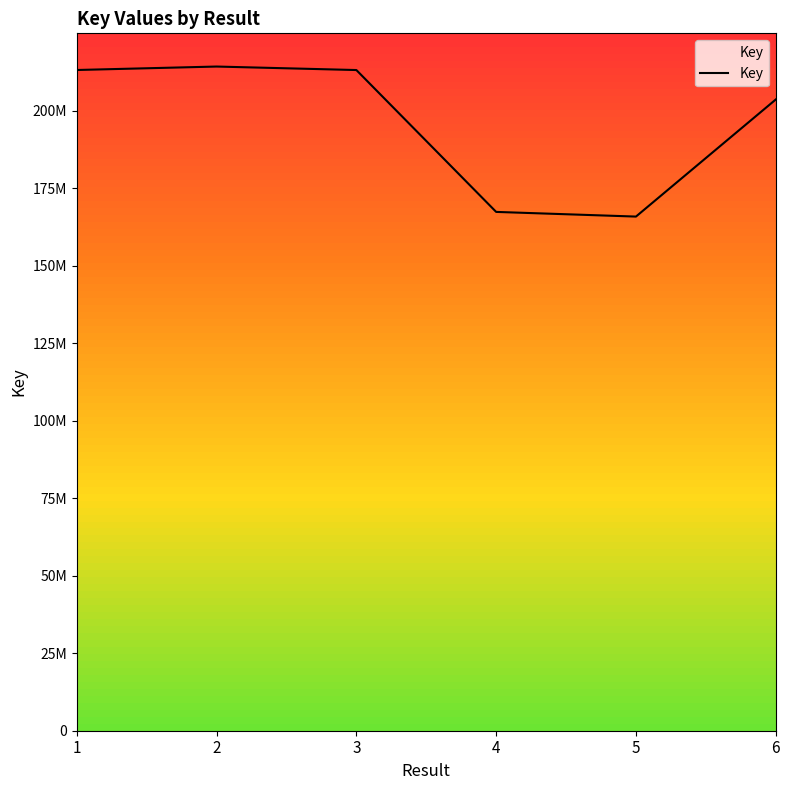

True or false: there are more than 0 points higher than both neighbors.

True